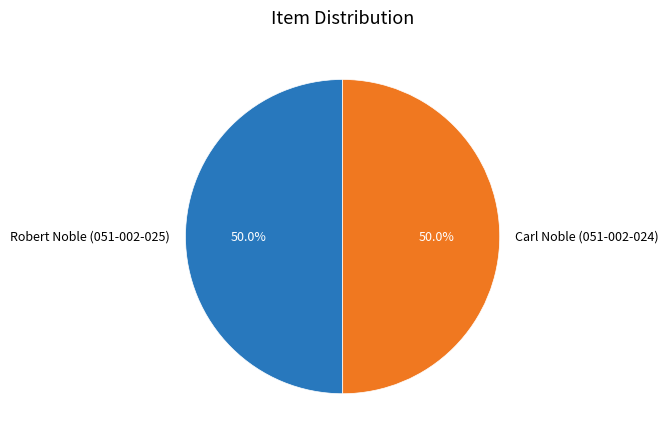

Is the sum of Carl Noble (051-002-024) and Robert Noble (051-002-025) greater than half?

Yes